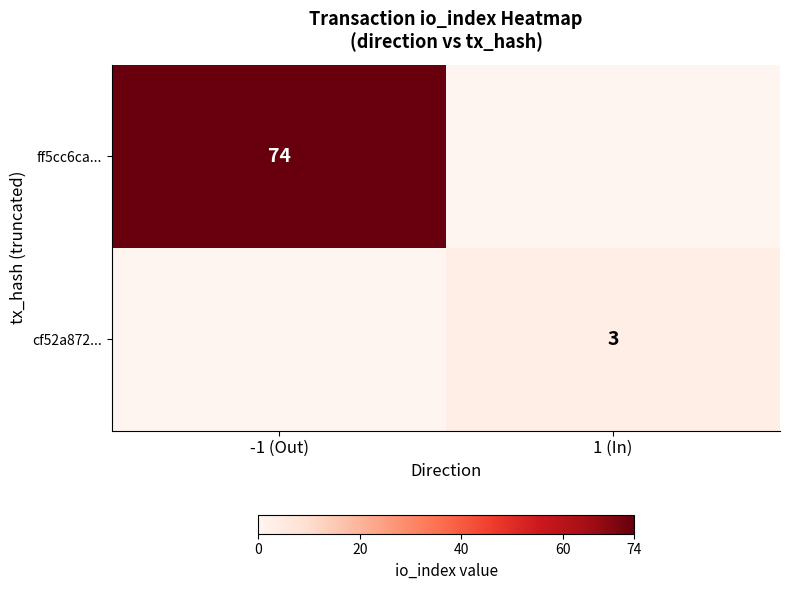

True or false: ff5cc6ca... has a value of 116 at -1 (Out).

False